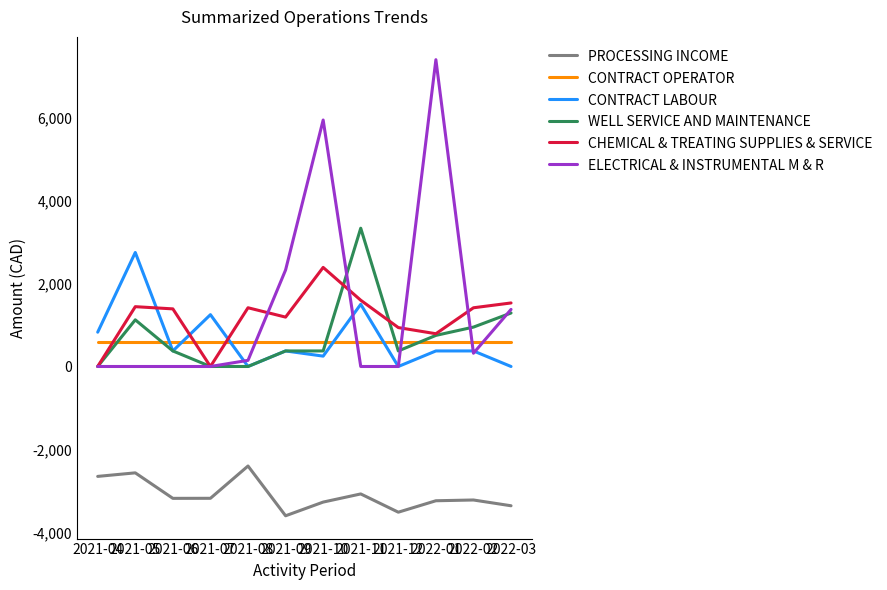

True or false: PROCESSING INCOME and CHEMICAL & TREATING SUPPLIES & SERVICE intersect in this chart.

False